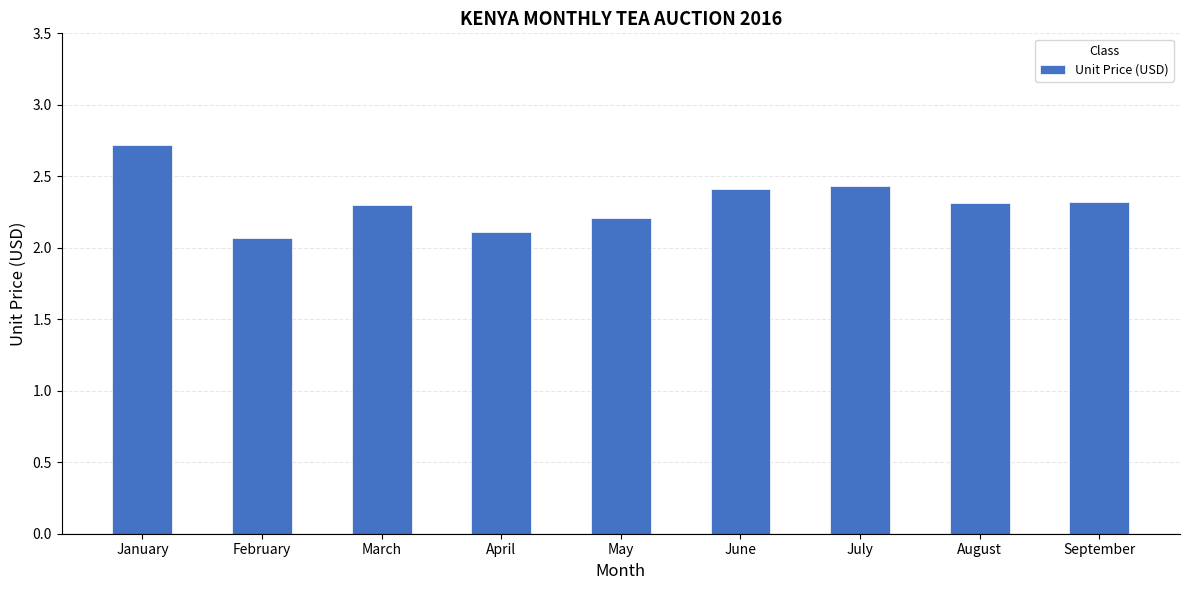

True or false: the data shows 0.8 at May.

False